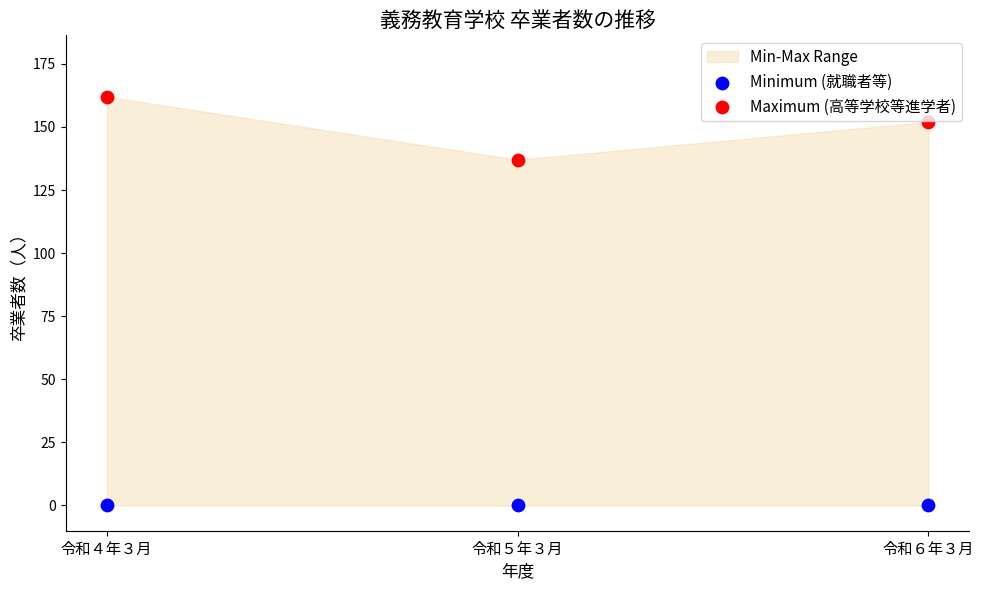

Which series contains the lowest Y value?

Minimum (就職者等)